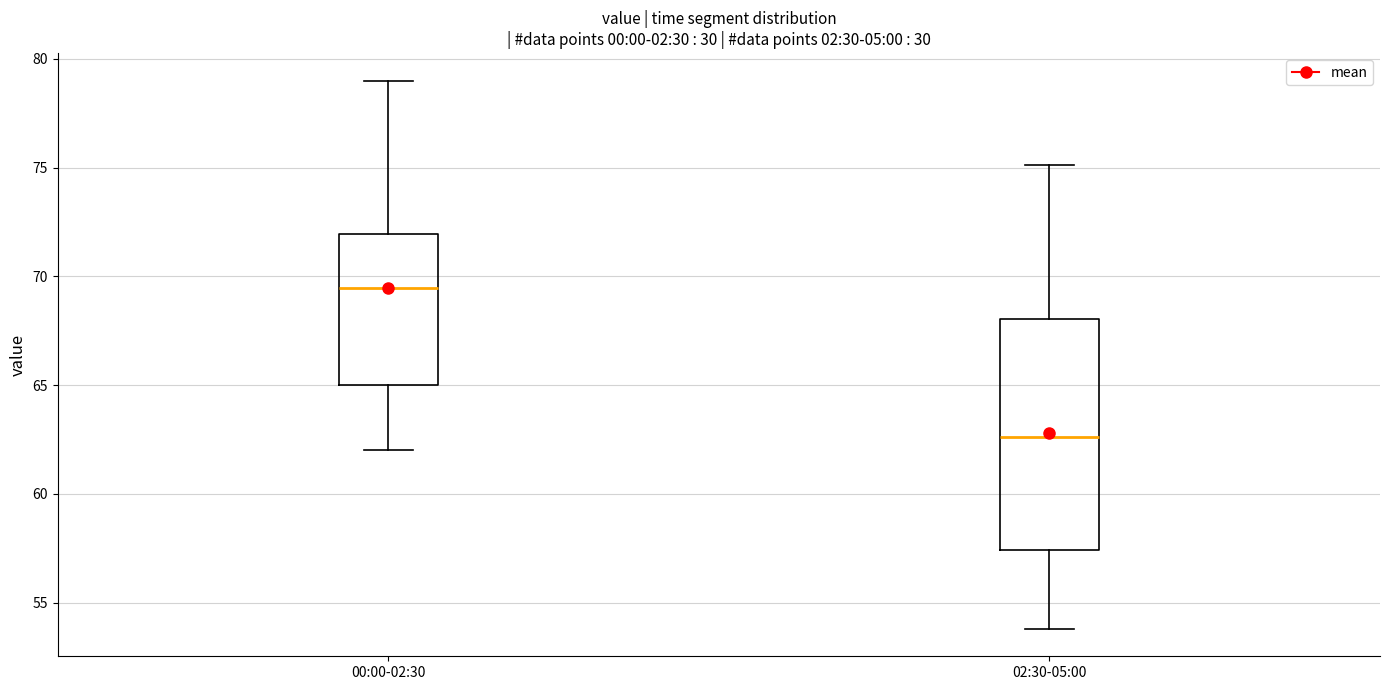

Reading left to right, transcribe this box plot: for each box, give where its median line is, the range the box spans, and where its two whiskers end, as read against the y-axis. The values are not printed on the chart, so give them approximately, as read against the axis.

00:00-02:30: median 69.5, box 65.0 to 72.0, whiskers 62.0 to 79.0
02:30-05:00: median 62.5, box 57.5 to 68.0, whiskers 54.0 to 75.0